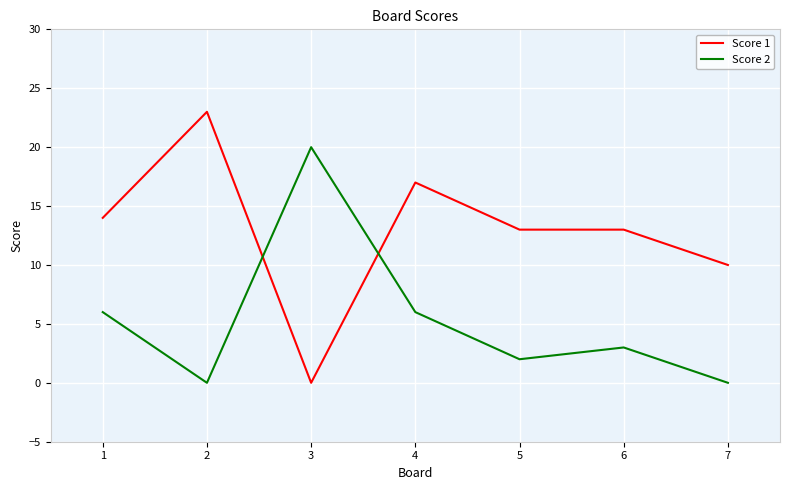

Rank the series at 6 from highest to lowest value.

Score 1, Score 2